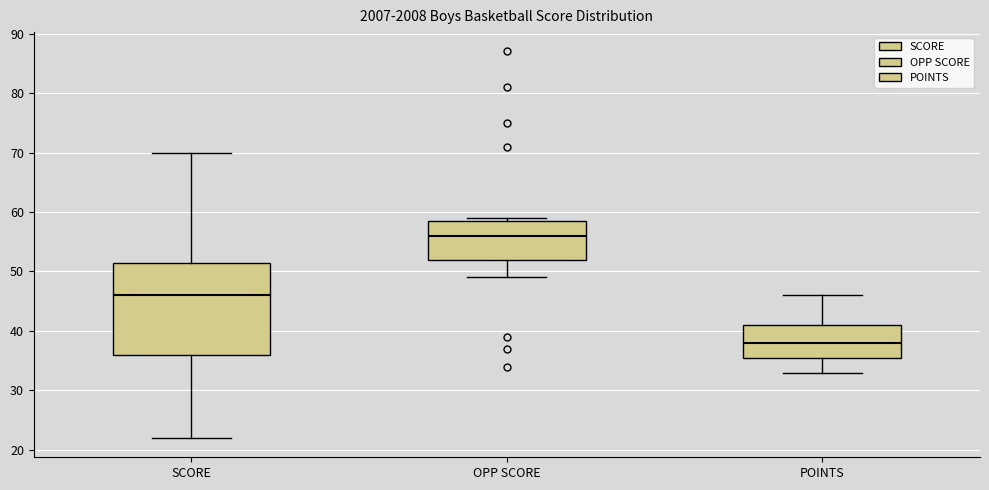

Reading left to right, transcribe this box plot: for each box, give where its median line is, the range the box spans, and where its two whiskers end, as read against the y-axis. The values are not printed on the chart, so give them approximately, as read against the axis.

SCORE: median 46, box 36 to 52, whiskers 22 to 70
OPP SCORE: median 56, box 52 to 59, whiskers 49 to 59 (just above the box's upper edge)
POINTS: median 38, box 36 to 41, whiskers 33 to 46